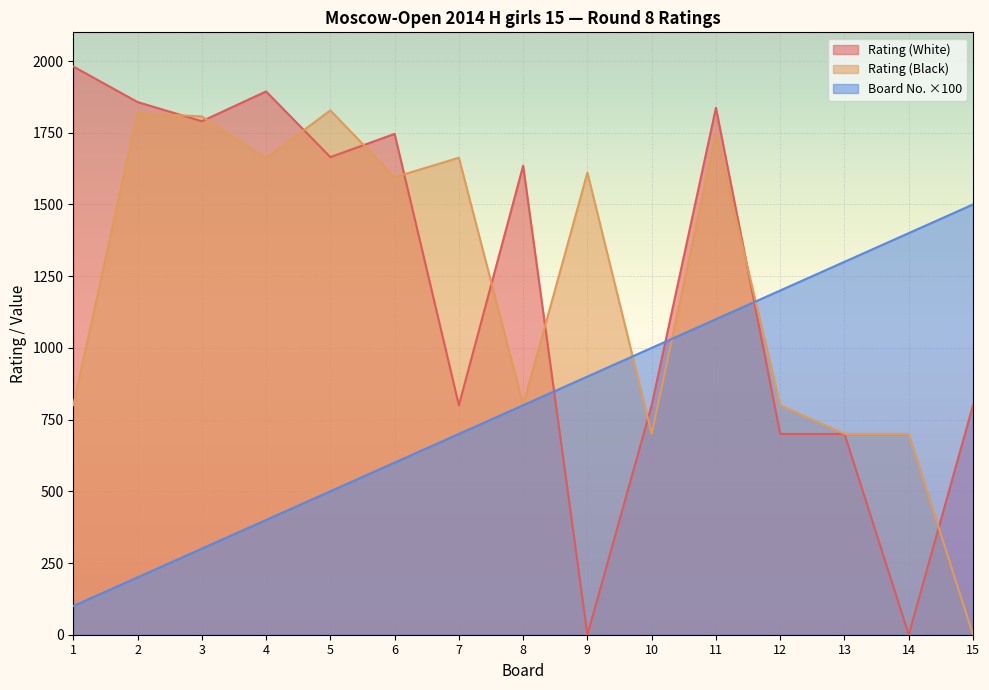

At which label does Board No. first exceed 800?

9